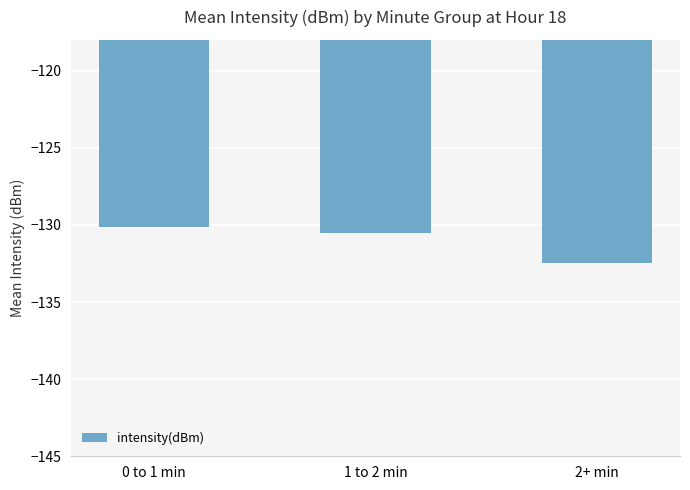

What is the value of the 1st bar from the left?

-130.2